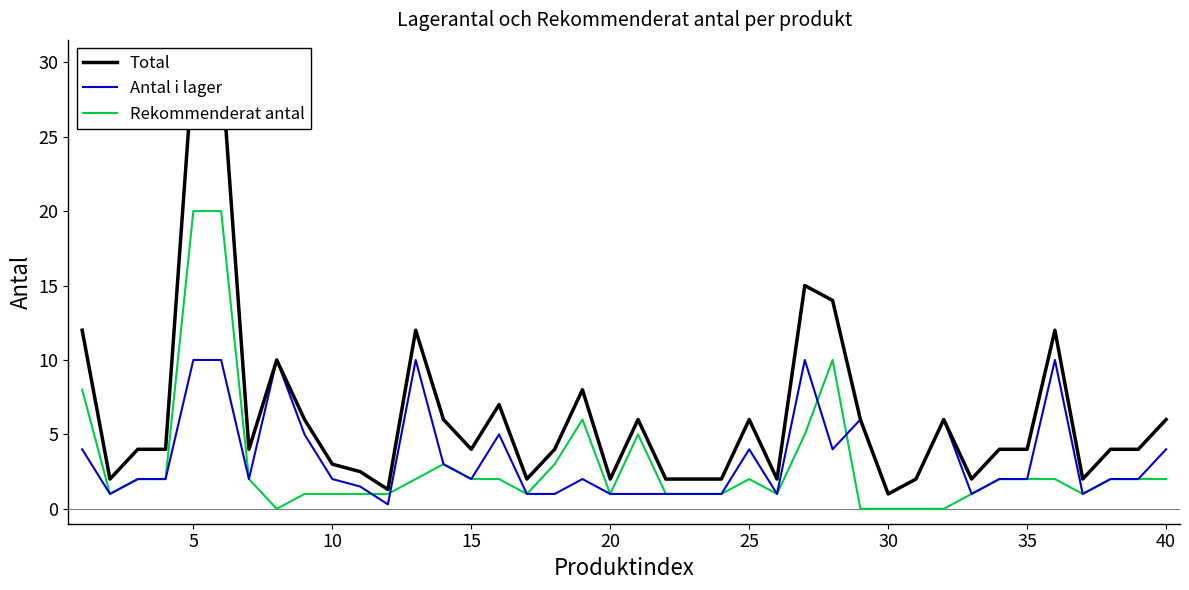

Which series has the largest total across all categories?

Total